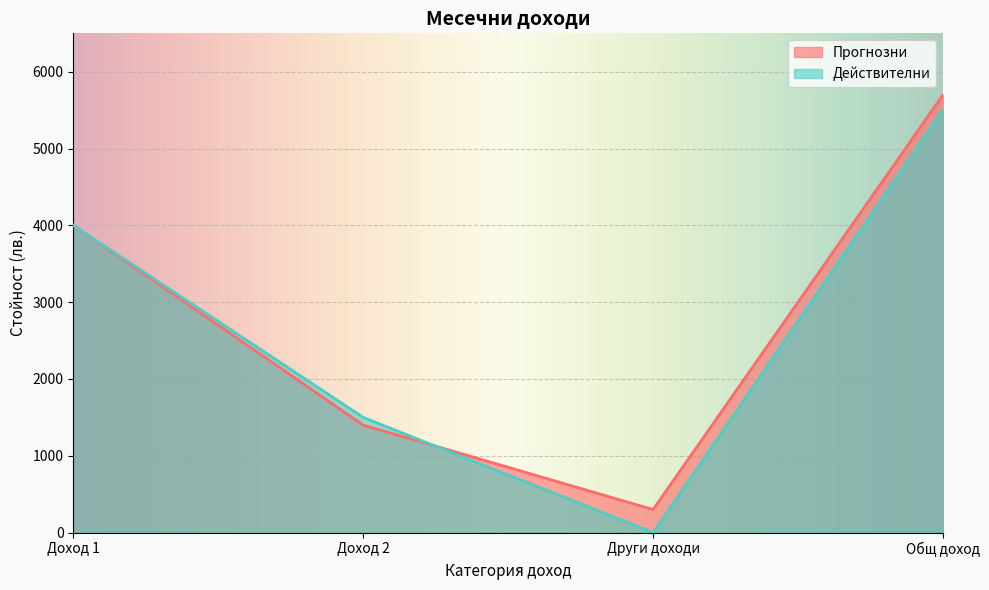

Rank the series at Доход 1 from highest to lowest value.

Прогнозни, Действителни